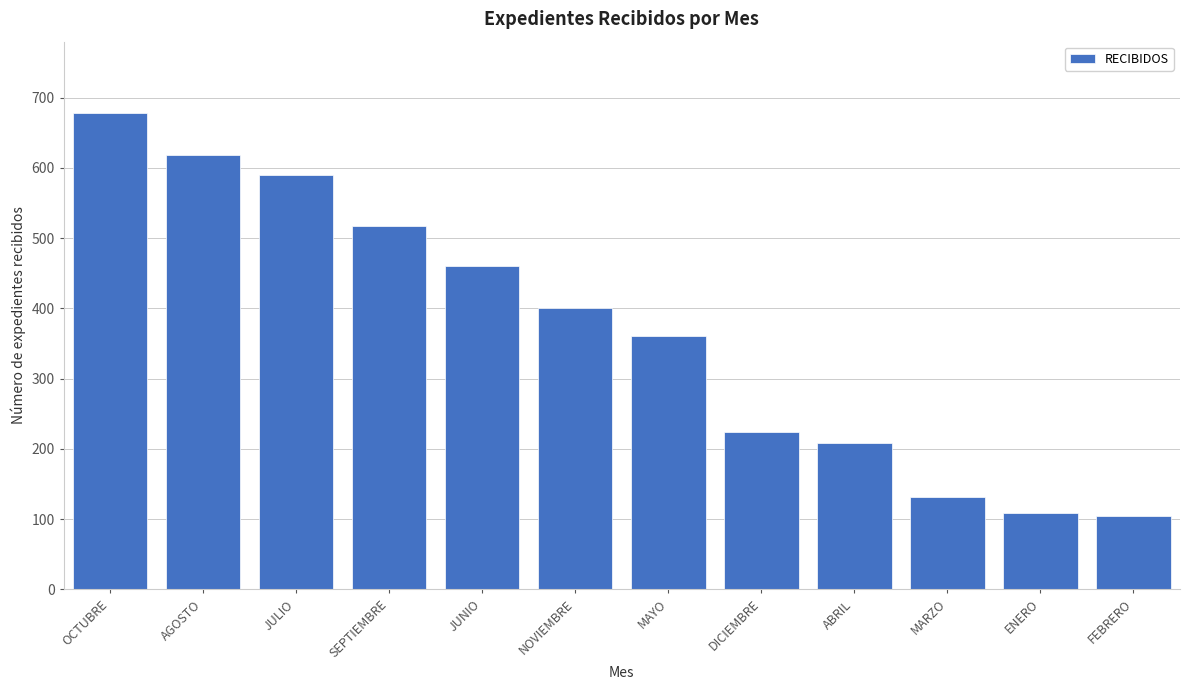

Reading left to right, extract all data points from this chart.

OCTUBRE=678	AGOSTO=619	JULIO=590	SEPTIEMBRE=517	JUNIO=461	NOVIEMBRE=400	MAYO=360	DICIEMBRE=224	ABRIL=208	MARZO=131	ENERO=109	FEBRERO=105